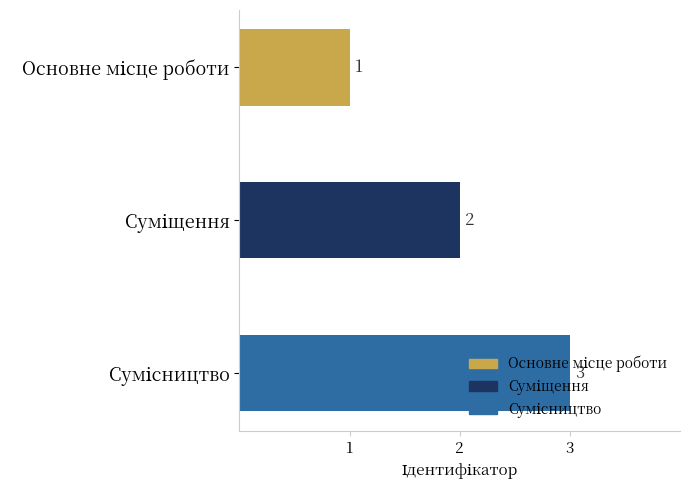

How many values are between 1 and 3?

3